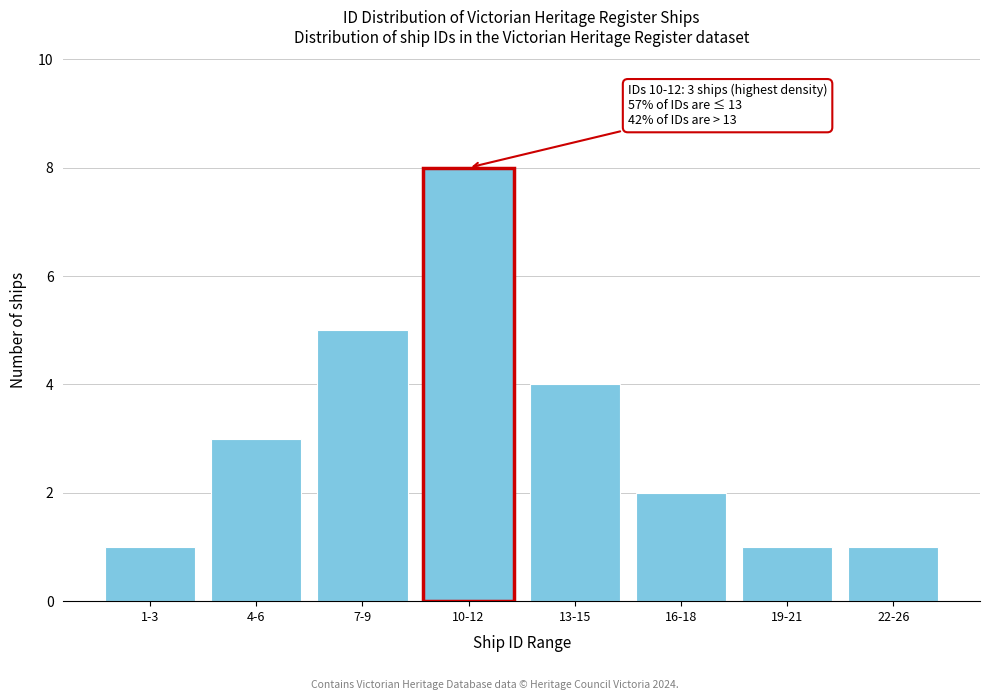

Reading left to right, list all the values displayed in this chart.

1	3	5	8	4	2	1	1